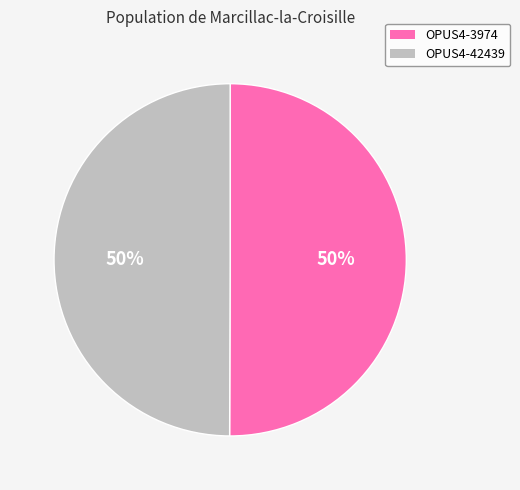

Is the sum of OPUS4-3974 and OPUS4-42439 greater than half?

Yes